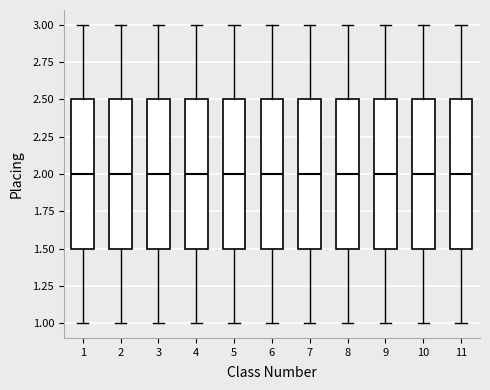

Reading left to right, transcribe this box plot: for each box, give where its median line is, the range the box spans, and where its two whiskers end, as read against the y-axis. The values are not printed on the chart, so give them approximately, as read against the axis.

1: median 2.0, box 1.5 to 2.5, whiskers 1.0 to 3.0
2: median 2.0, box 1.5 to 2.5, whiskers 1.0 to 3.0
3: median 2.0, box 1.5 to 2.5, whiskers 1.0 to 3.0
4: median 2.0, box 1.5 to 2.5, whiskers 1.0 to 3.0
5: median 2.0, box 1.5 to 2.5, whiskers 1.0 to 3.0
6: median 2.0, box 1.5 to 2.5, whiskers 1.0 to 3.0
7: median 2.0, box 1.5 to 2.5, whiskers 1.0 to 3.0
8: median 2.0, box 1.5 to 2.5, whiskers 1.0 to 3.0
9: median 2.0, box 1.5 to 2.5, whiskers 1.0 to 3.0
10: median 2.0, box 1.5 to 2.5, whiskers 1.0 to 3.0
11: median 2.0, box 1.5 to 2.5, whiskers 1.0 to 3.0